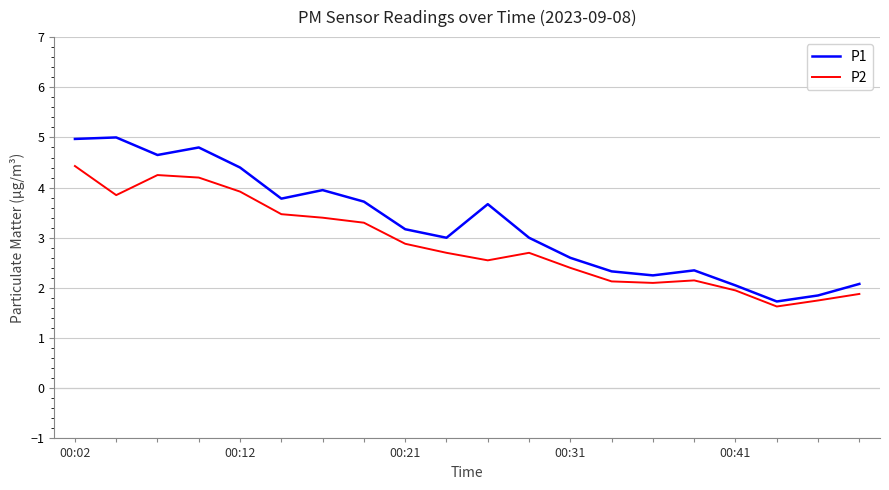

What are all the series names shown in the legend?

P1, P2